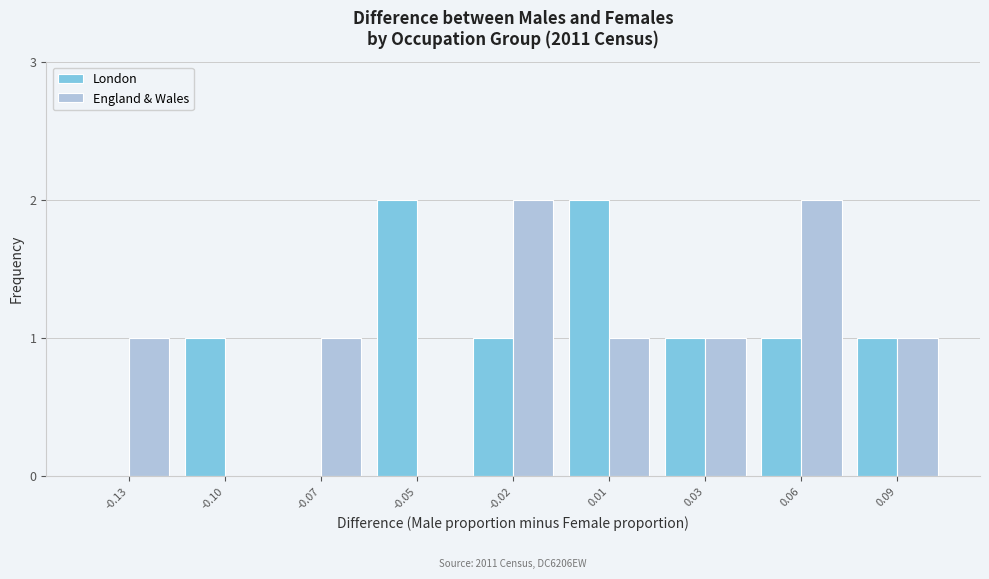

Reading right to left, extract all data points from this chart.

London: 0.09=1	0.06=1	0.03=1	0.01=2	-0.02=1	-0.05=2	-0.07=0	-0.10=1	-0.13=0
England & Wales: 0.09=1	0.06=2	0.03=1	0.01=1	-0.02=2	-0.05=0	-0.07=1	-0.10=0	-0.13=1